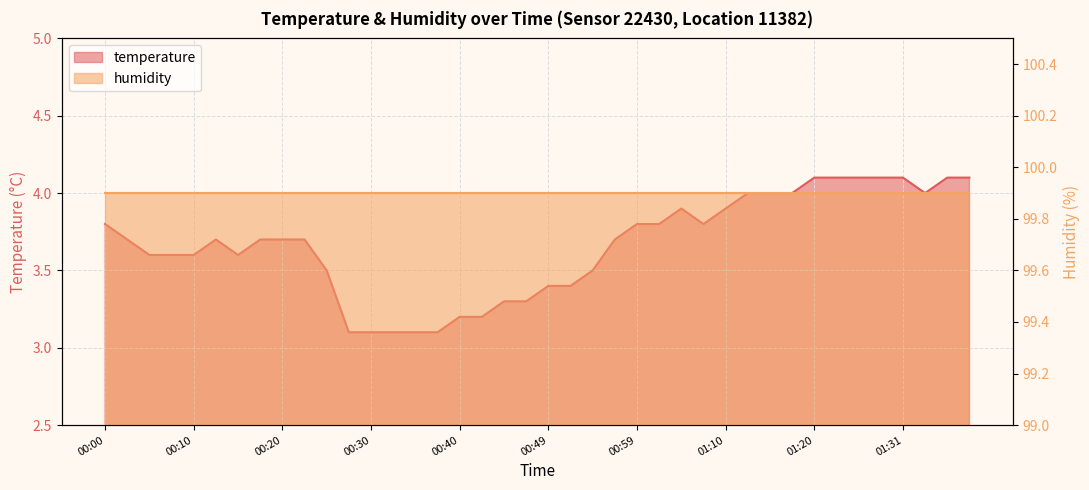

What is the maximum value shown in the chart?

4.1